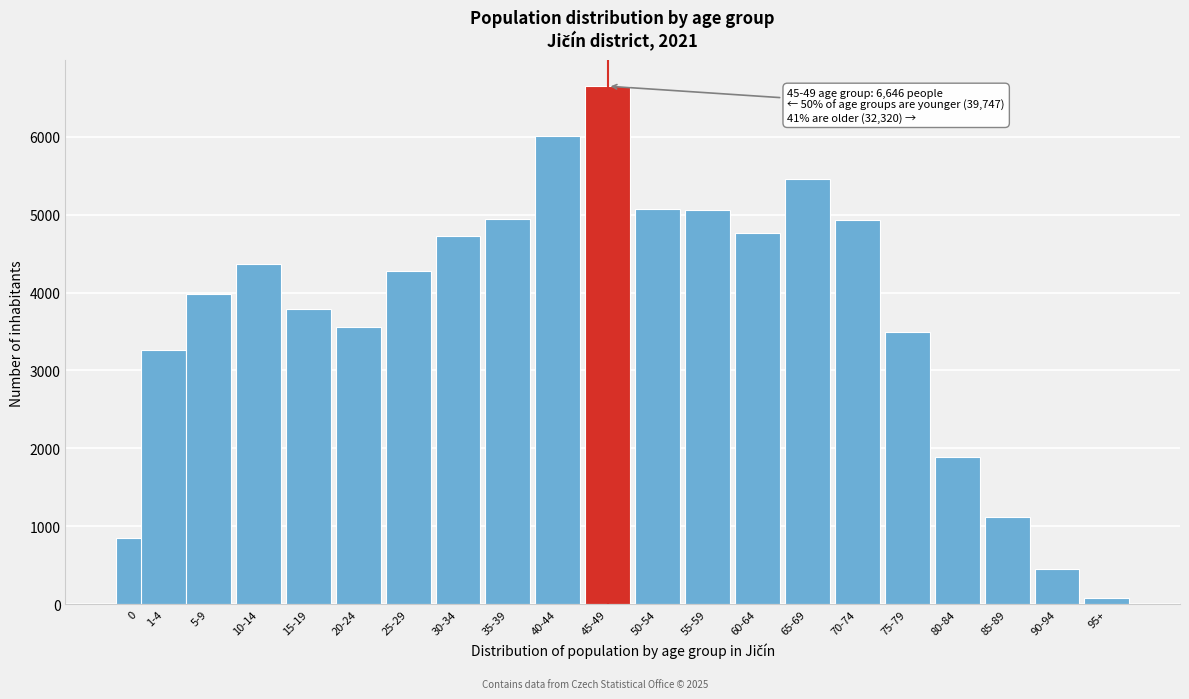

What is the value of the 15th bar from the left?

5458